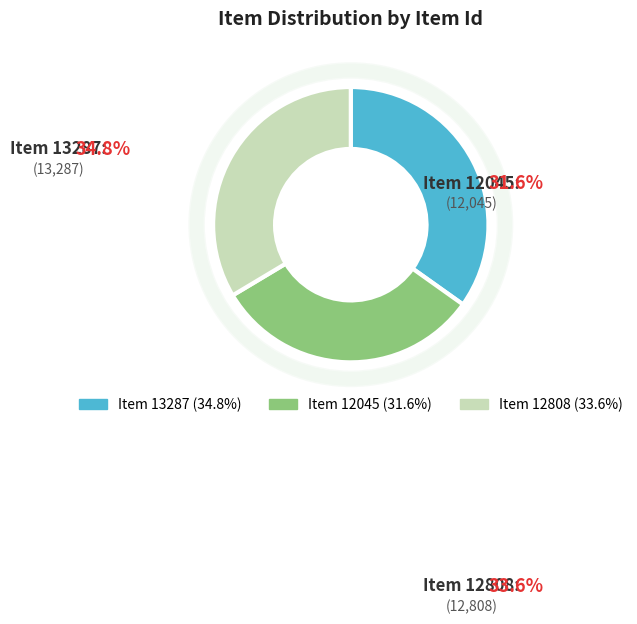

What is the change in value from items/show/13287 to items/show/12808?

-479